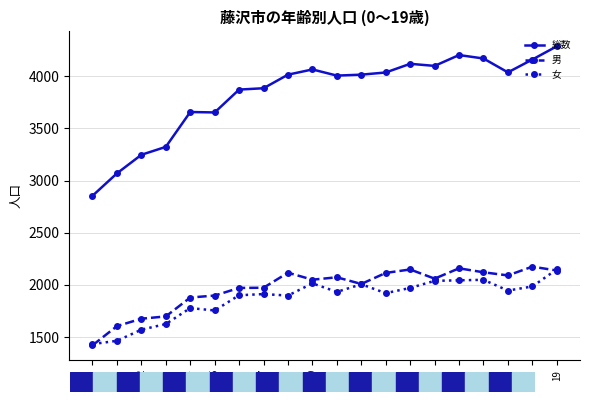

The value of 女 at 10 is 585. True or false?

False